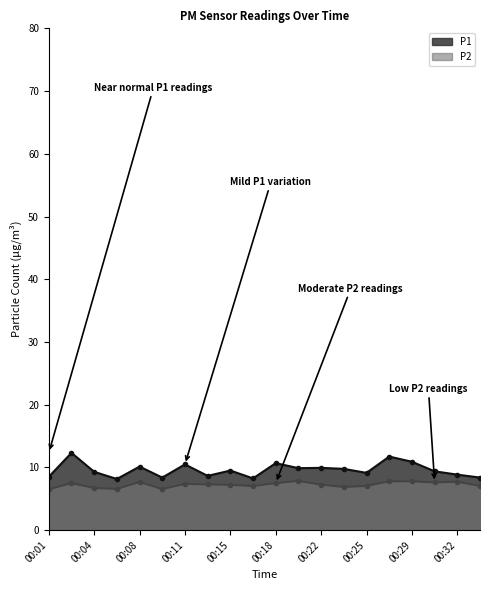

The P1 series shows 3.9 at 00:13. True or false?

False